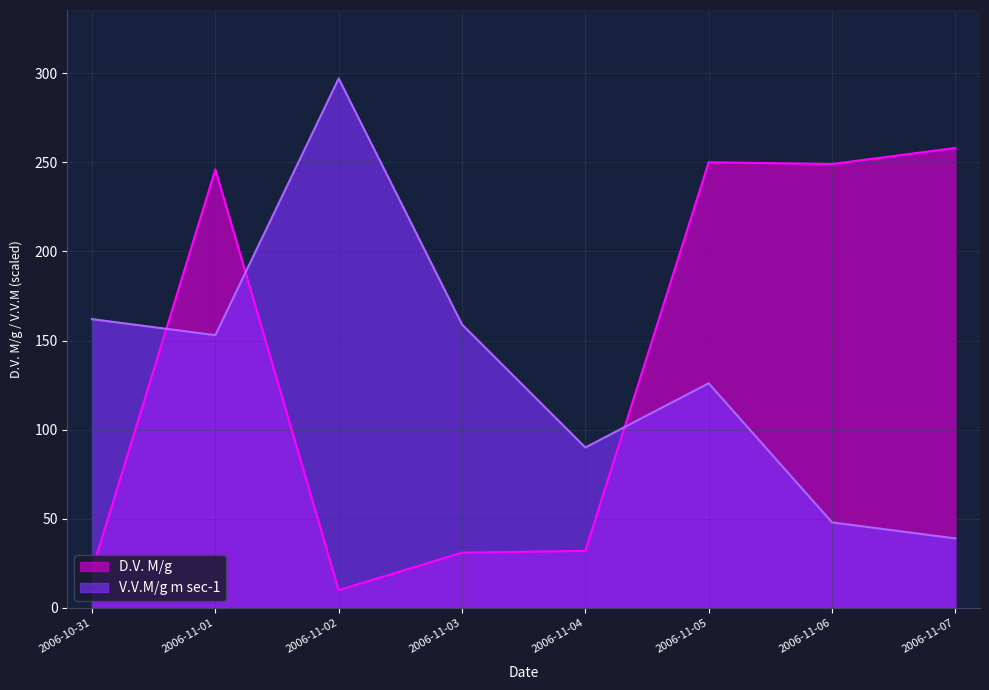

Reading left to right, extract all data points from this chart.

V.V.M/g m sec-1: 162	153	297	159	90	126	48	39
D.V. M/g: 21	246	10	31	32	250	249	258